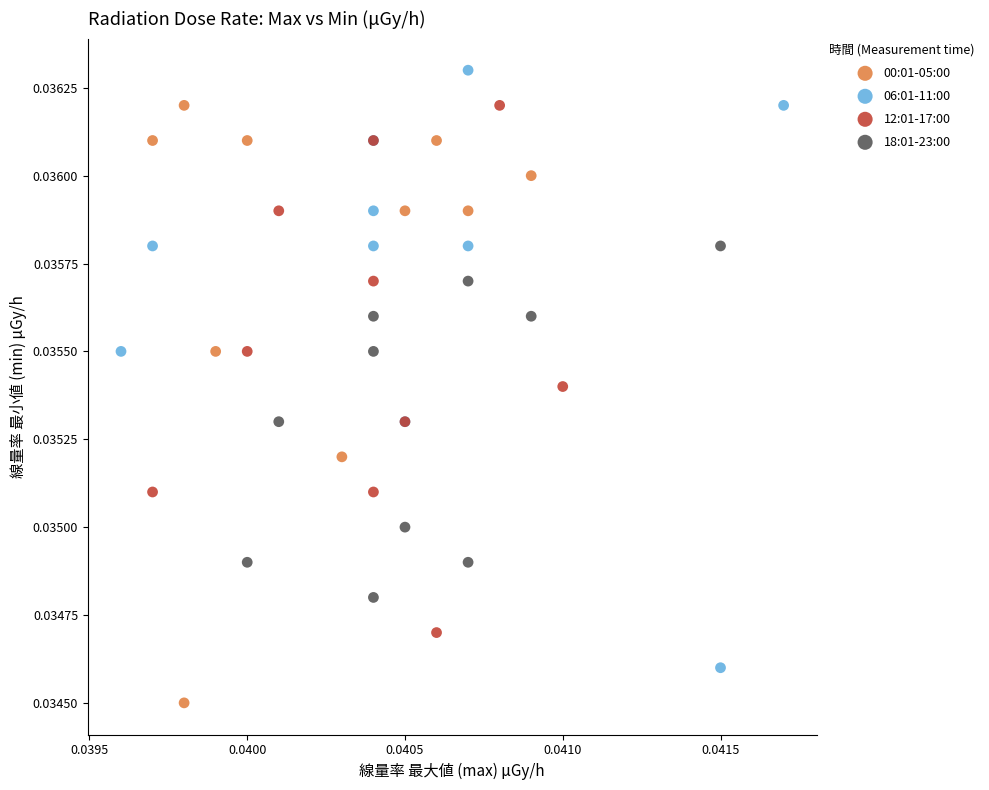

Which series contains the highest Y value?

06:01-11:00